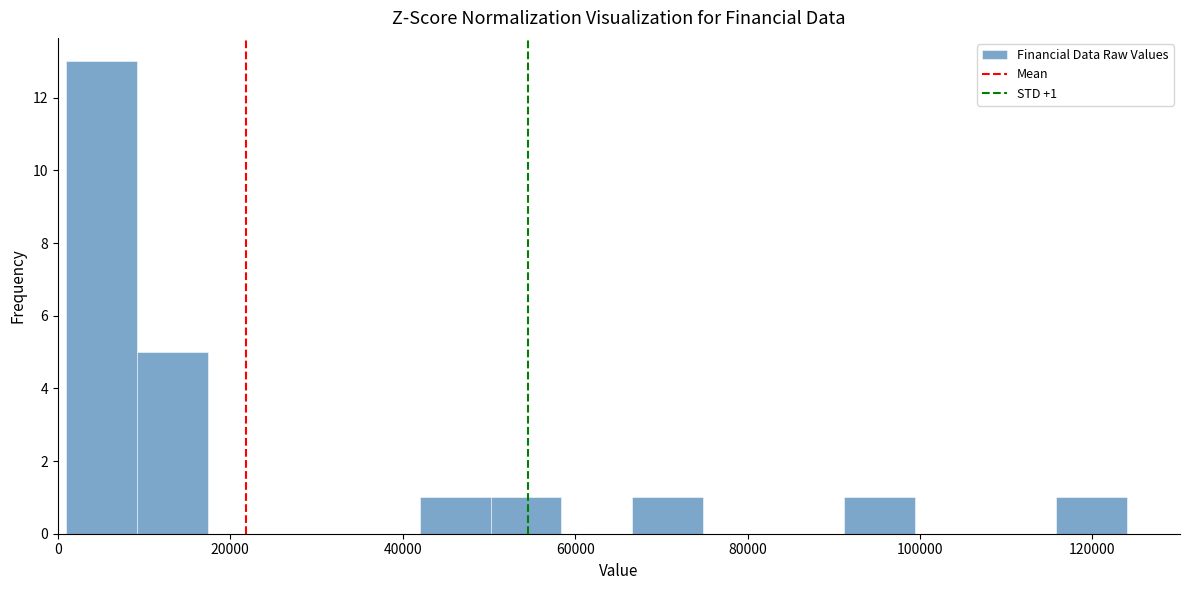

Which range on the x-axis has the tallest bar?

1000 to 9200